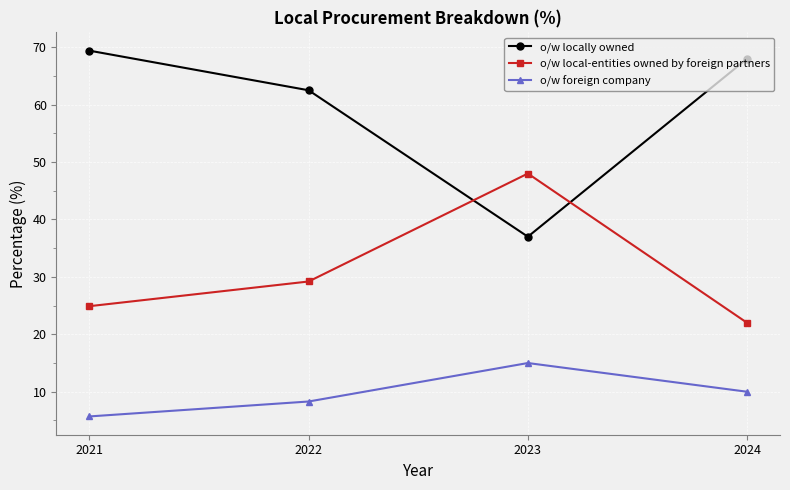

The value of o/w local-entities owned by foreign partners at 2023 is 48.0. True or false?

True